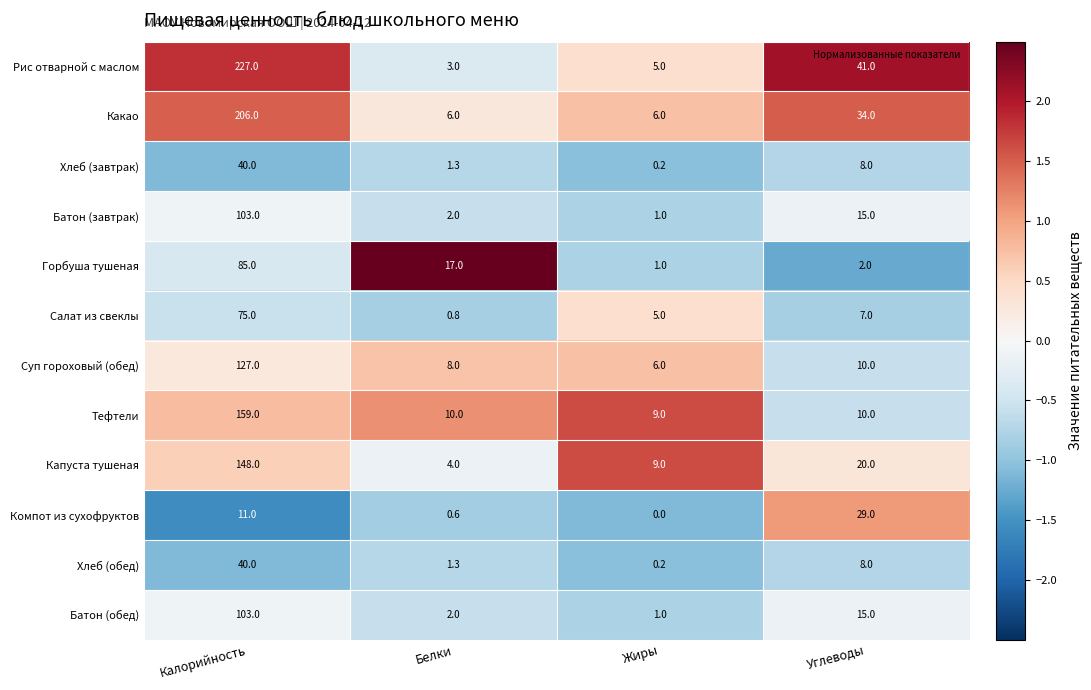

What is the lowest value of the Горбуша тушеная series?

1.0